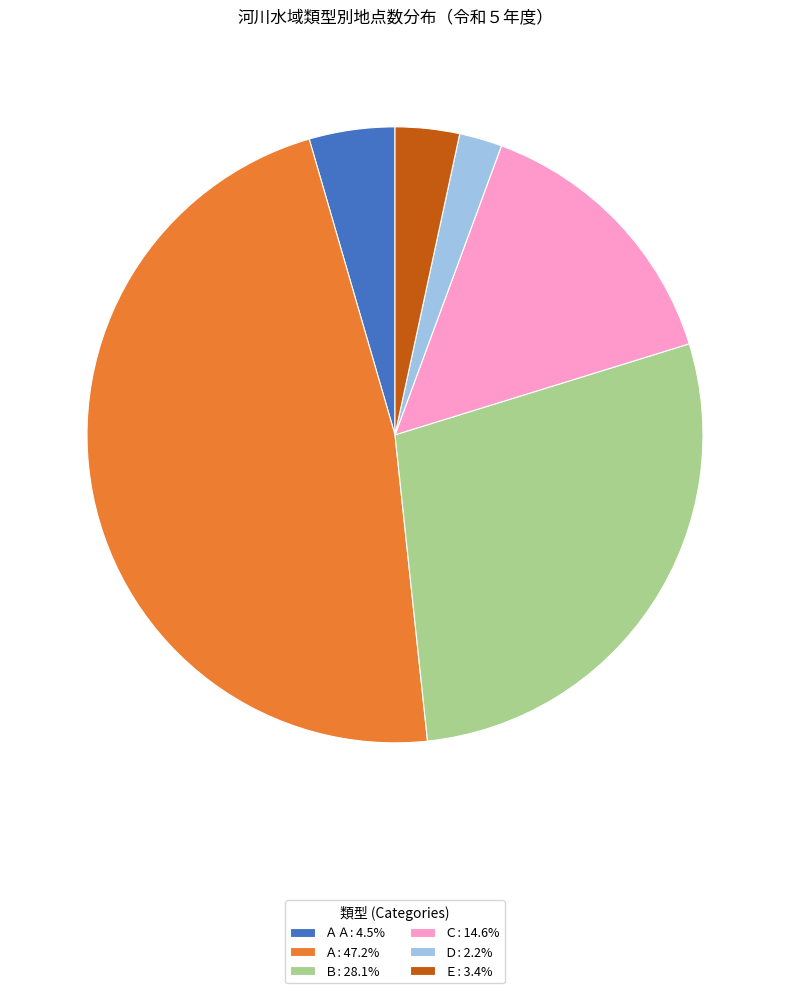

Is there any slice that represents more than half of the pie?

No